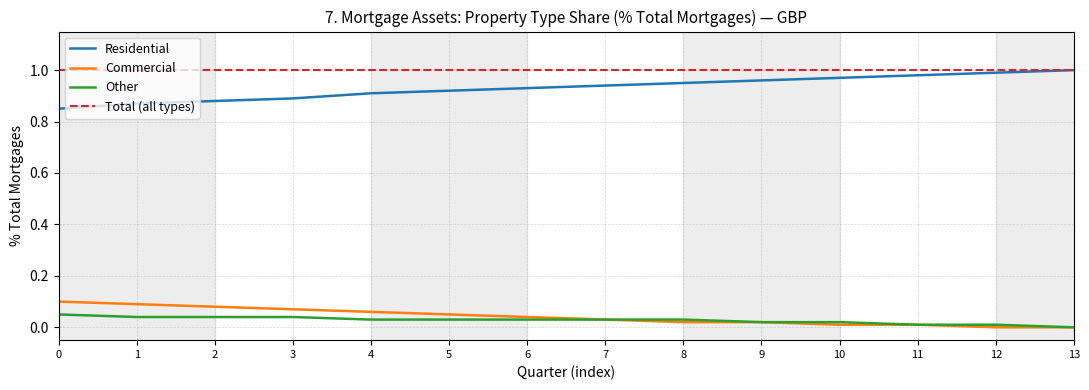

True or false: Residential has more than 0 interior local peaks.

False